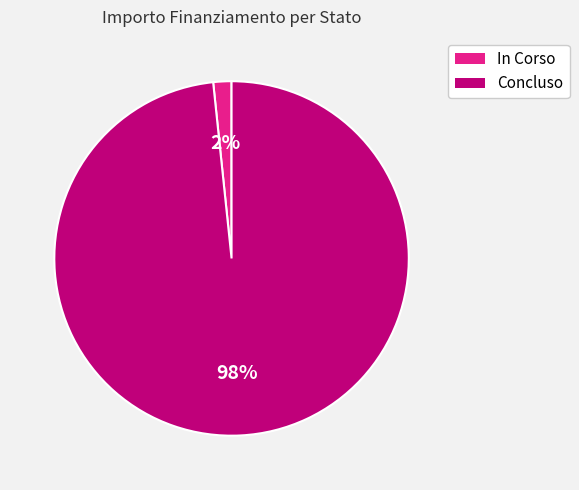

Is there a majority slice in this chart?

Yes